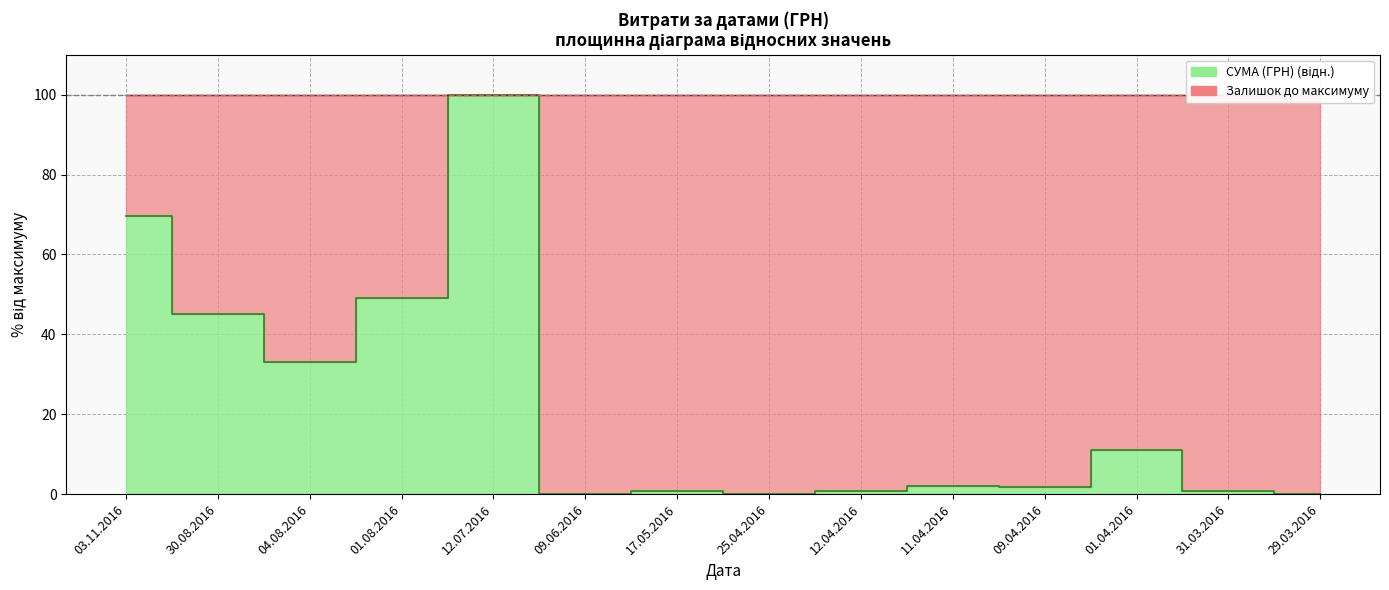

Is it true that the value at 17.05.2016 is 0.8?

True